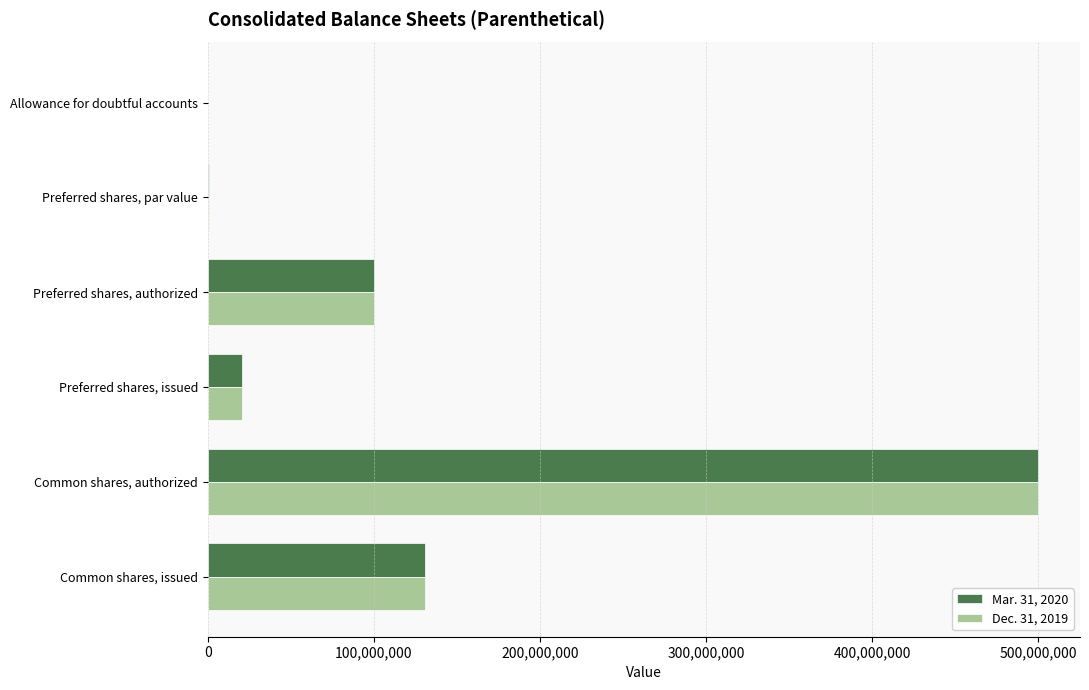

What is the maximum value for Dec. 31, 2019?

500000000